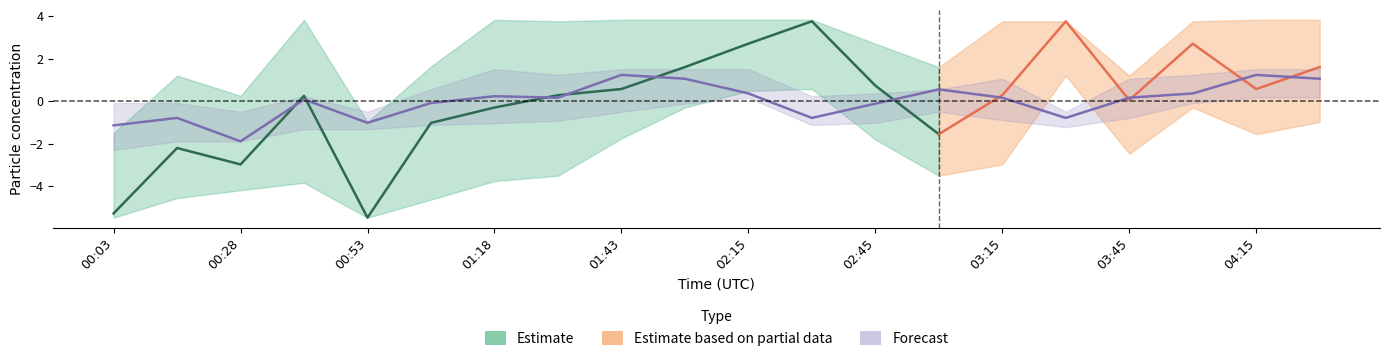

True or false: P1_upper has more than 1 points higher than both neighbors.

True